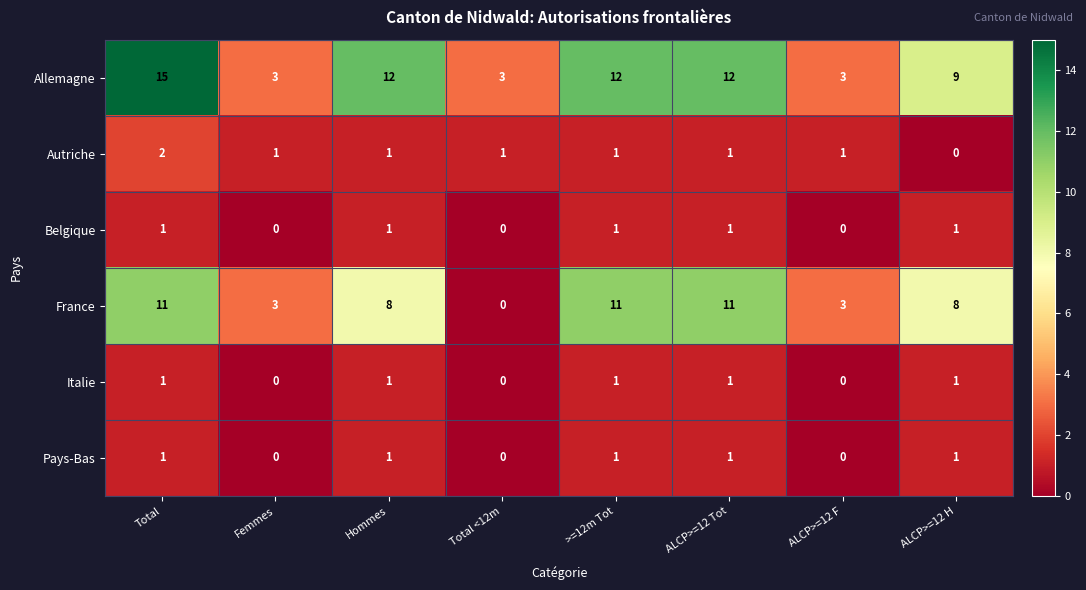

Is it true that Allemagne equals 4 at Total <12m?

False